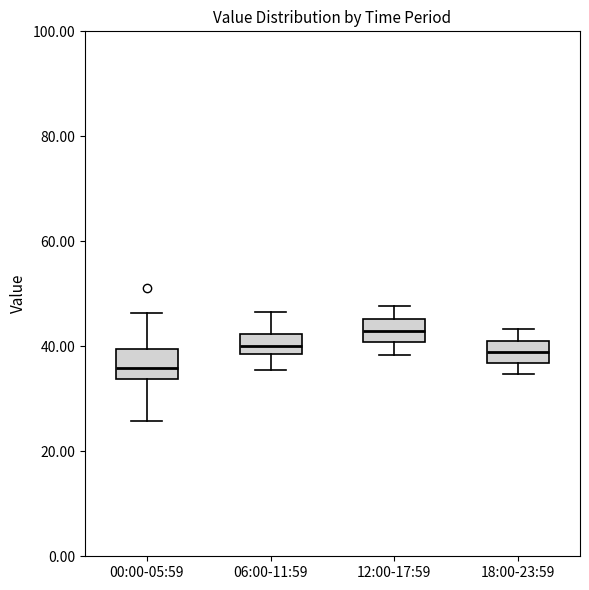

Reading left to right, transcribe this box plot: for each box, give where its median line is, the range the box spans, and where its two whiskers end, as read against the y-axis. The values are not printed on the chart, so give them approximately, as read against the axis.

00:00-05:59: median 36, box 34 to 40, whiskers 26 to 46
06:00-11:59: median 40, box 38 to 42, whiskers 36 to 46
12:00-17:59: median 42, box 40 to 46, whiskers 38 to 48
18:00-23:59: median 40, box 36 to 42, whiskers 34 to 44